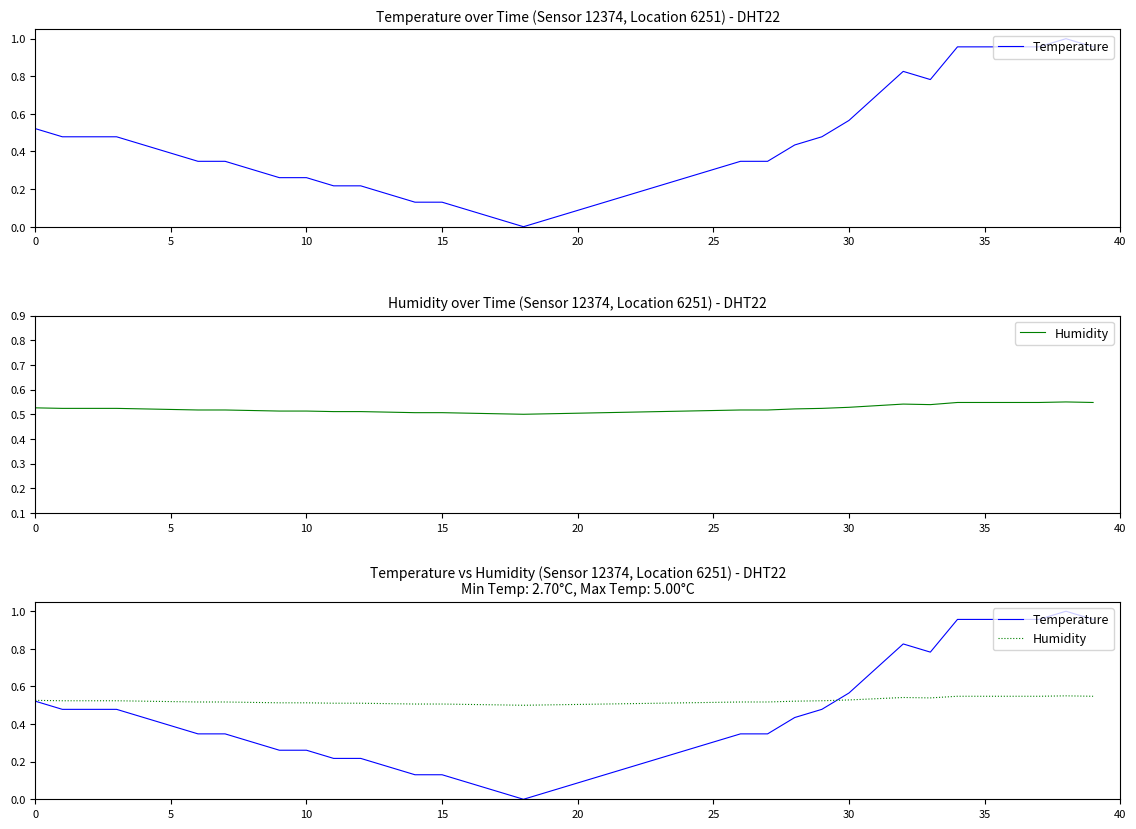

List the series in order of their peak value, highest first.

Temperature, Humidity